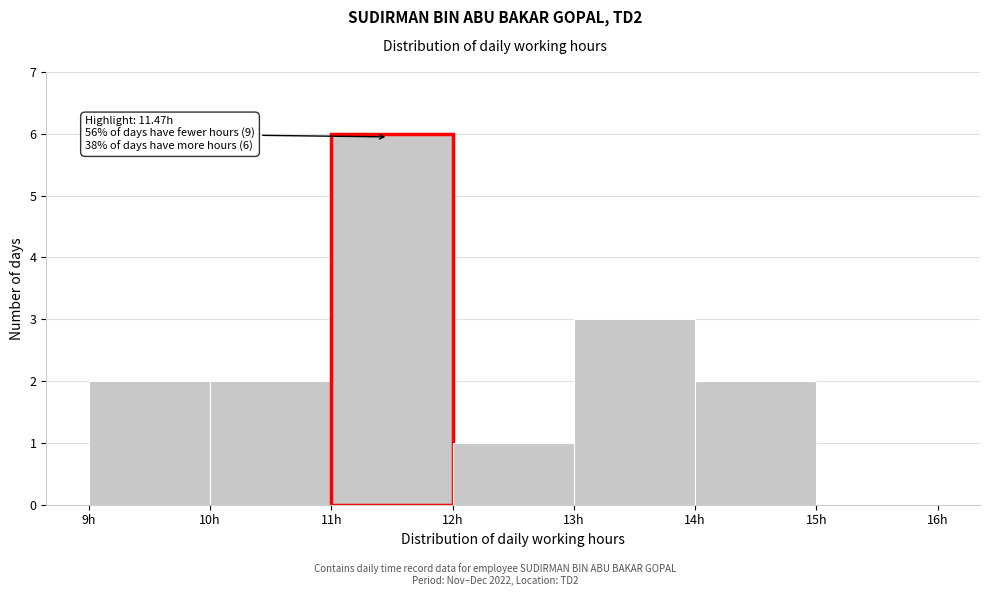

Which range on the x-axis has the tallest bar?

11 to 12